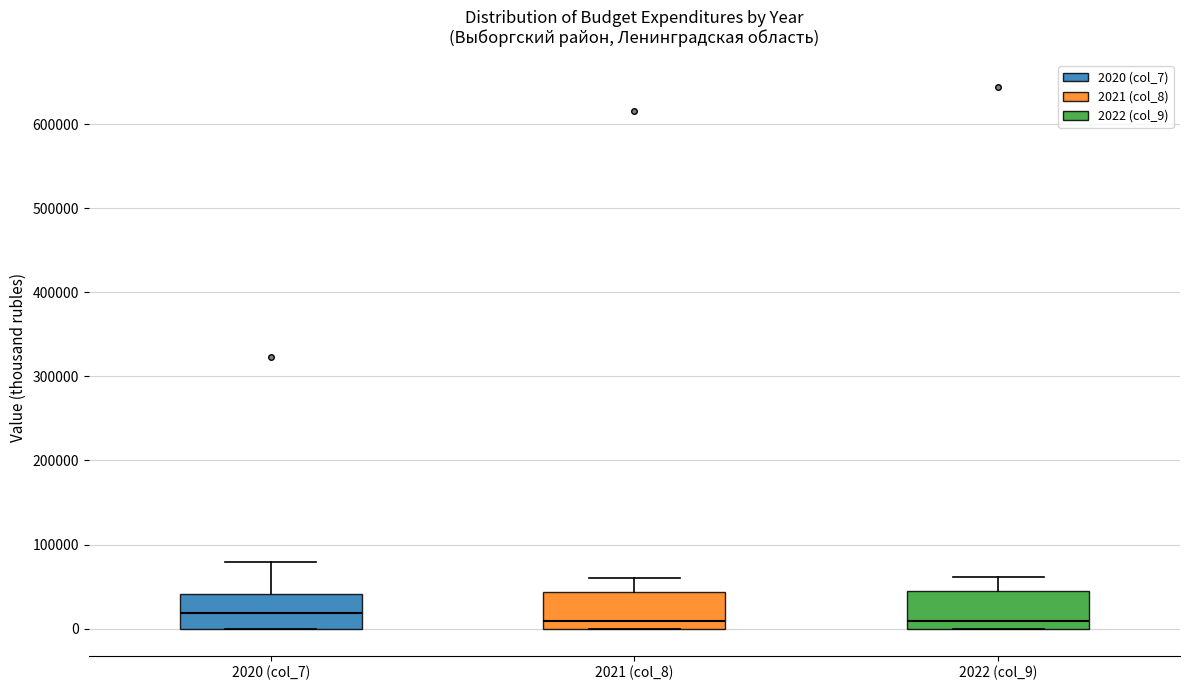

Where does the upper whisker of the box for 2022 (col_9) end on the y-axis? The values are not printed on the chart, so give them approximately, as read against the axis.

60000